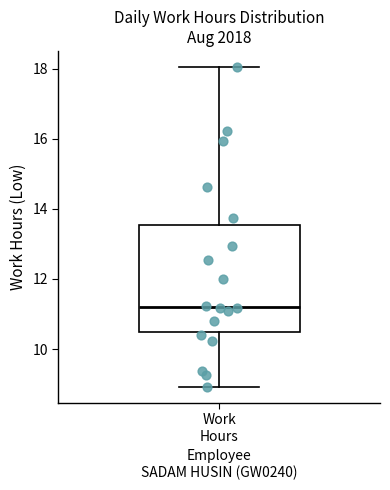

Read this box plot against the y-axis: the position of the median line, the range covered by the box, and the ends of both whiskers. The values are not printed on the chart, so give them approximately, as read against the axis.

median 11.2, box 10.4 to 13.6, whiskers 9.0 to 18.0